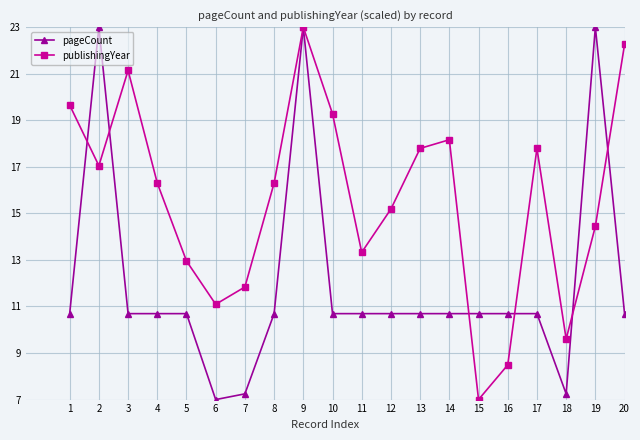

Reading right to left, extract all data points from this chart.

pageCount: 20=10.7	19=23.0	18=7.2	17=10.7	16=10.7	15=10.7	14=10.7	13=10.7	12=10.7	11=10.7	10=10.7	9=23.0	8=10.7	7=7.2	6=7.0	5=10.7	4=10.7	3=10.7	2=23.0	1=10.7
publishingYear: 20=22.3	19=14.4	18=9.6	17=17.8	16=8.5	15=7.0	14=18.2	13=17.8	12=15.2	11=13.3	10=19.3	9=23.0	8=16.3	7=11.8	6=11.1	5=13.0	4=16.3	3=21.1	2=17.0	1=19.7